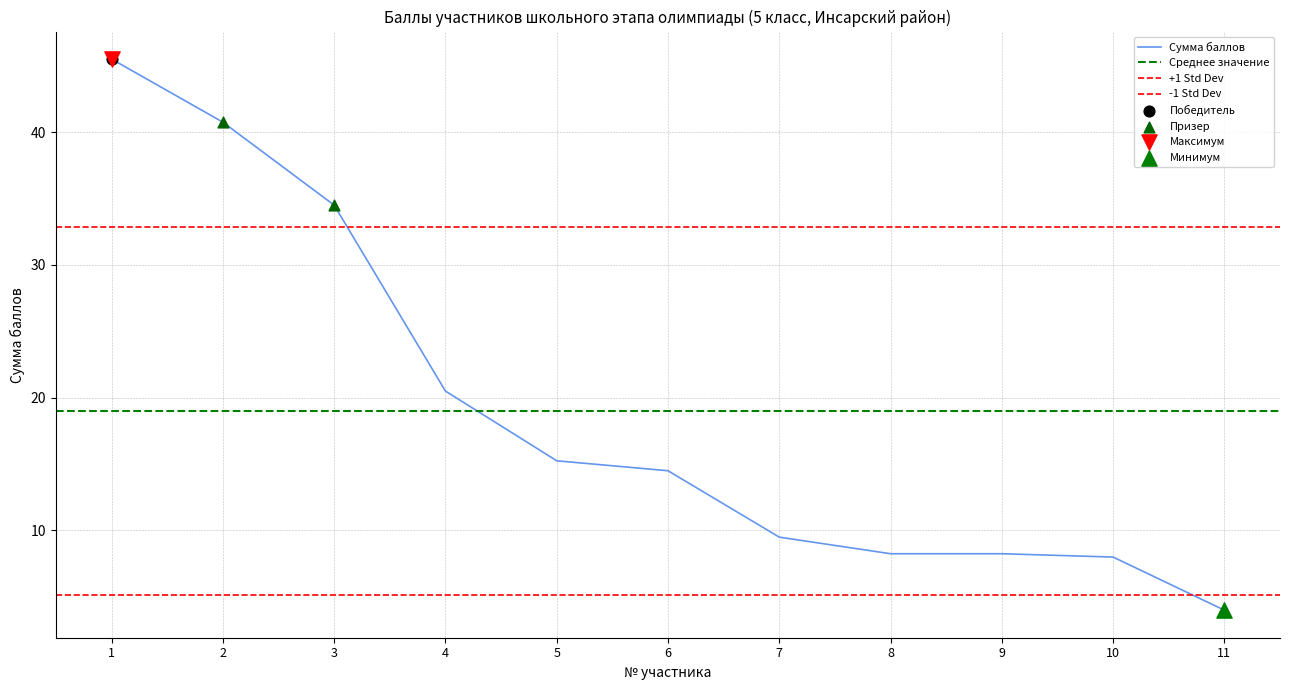

Between 7 and 2, which is larger?

2